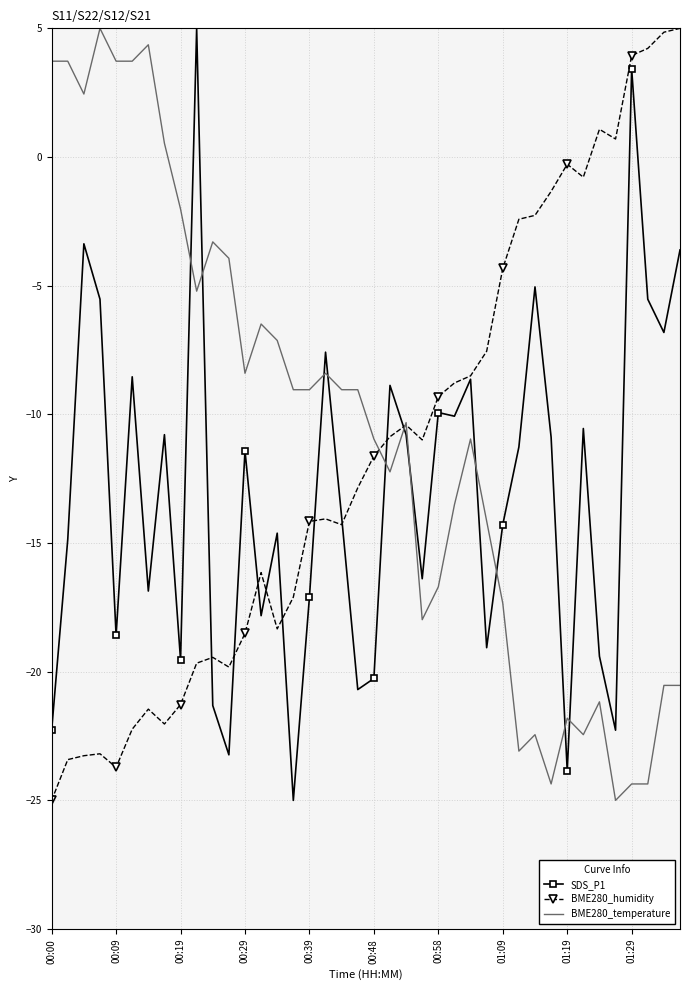

How many values in BME280_humidity are below zero?

34